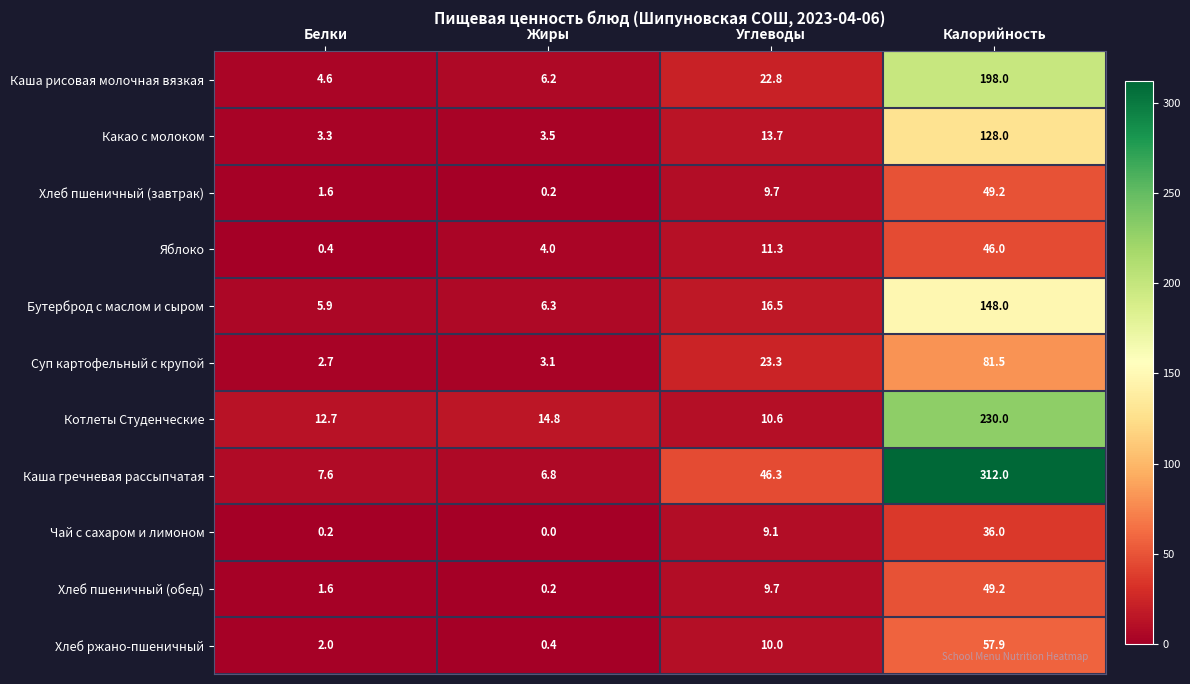

Rank the categories by Котлеты Студенческие value from highest to lowest.

Калорийность, Жиры, Белки, Углеводы